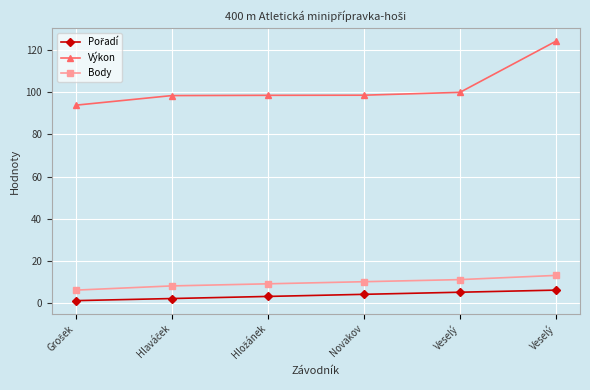

Count the number of categories in the chart.

6